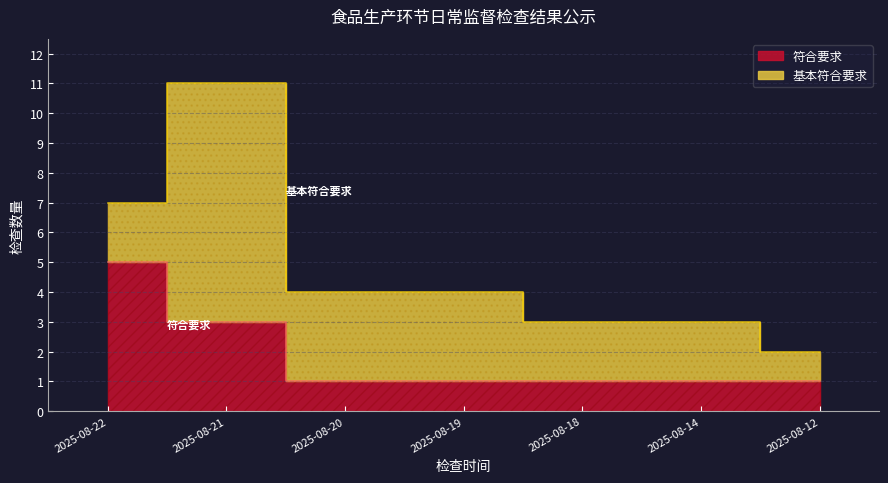

Rank the categories by value from highest to lowest.

2025-08-22, 2025-08-21, 2025-08-20, 2025-08-19, 2025-08-18, 2025-08-14, 2025-08-12